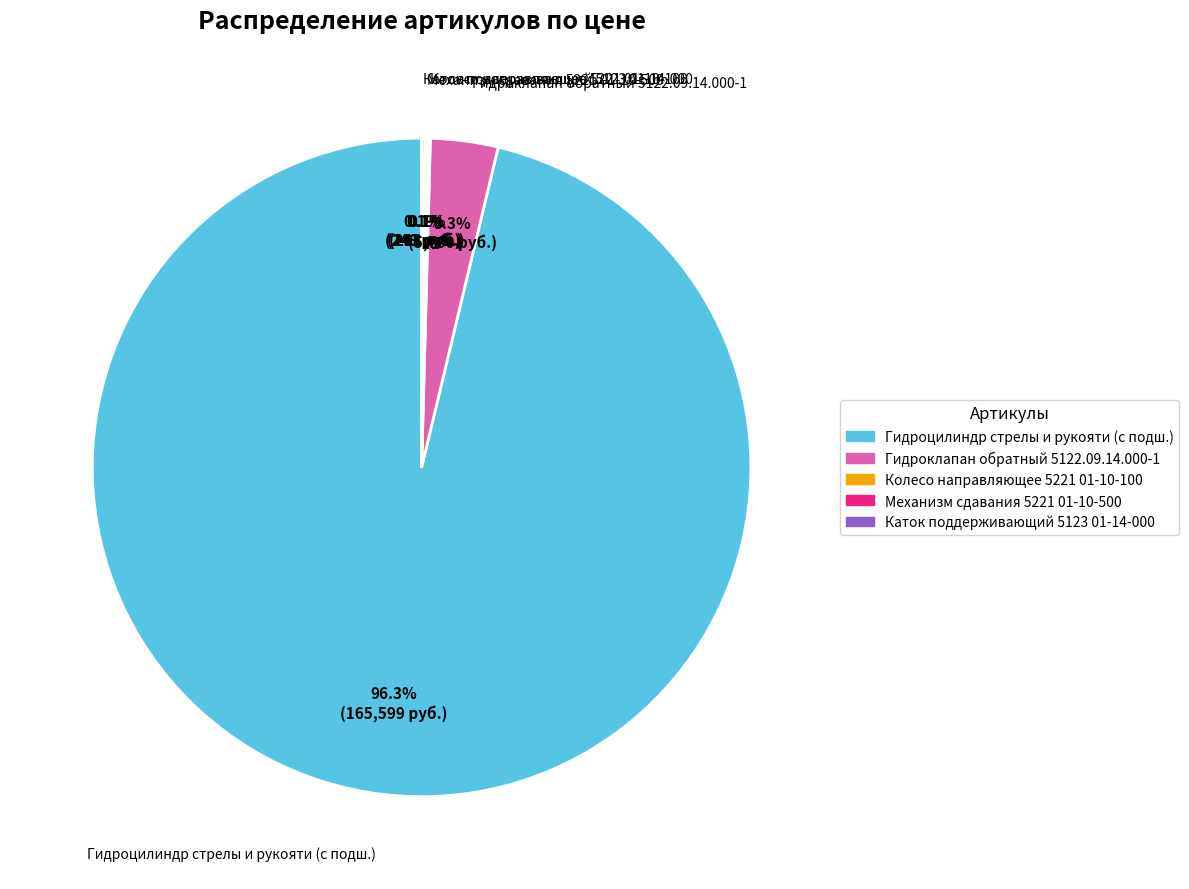

Is Гидроклапан обратный 5122.09.14.000-1 the majority of the pie?

No